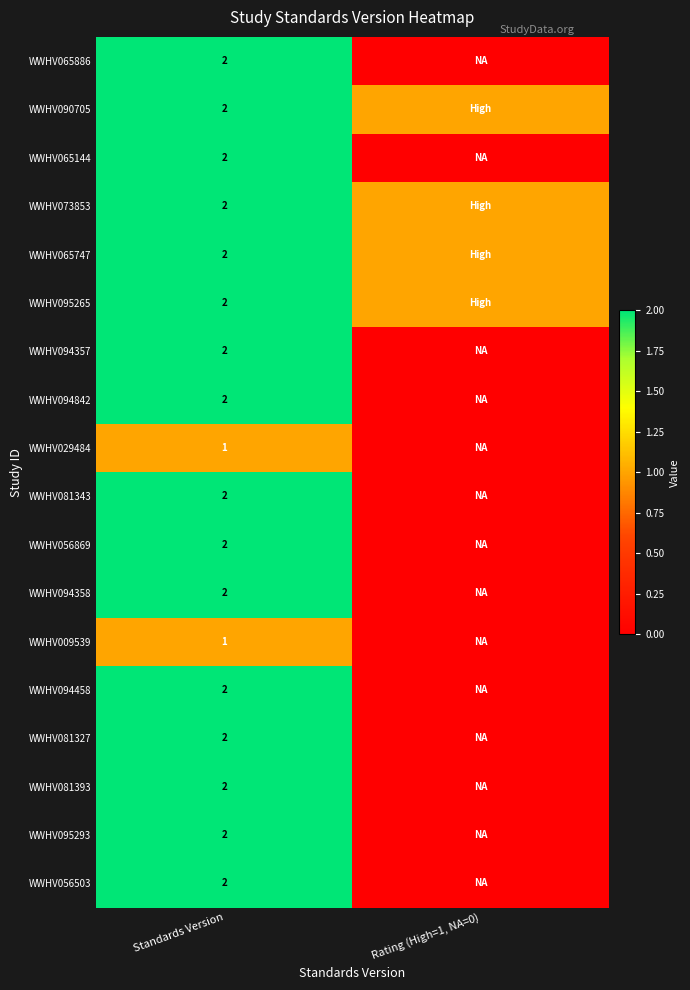

Which has a higher value, Rating (High=1, NA=0) or Standards Version?

Standards Version